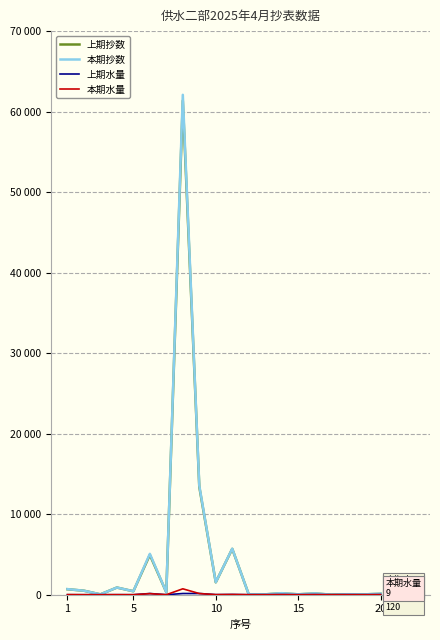

Is this an area chart (filled region under the line)?

No